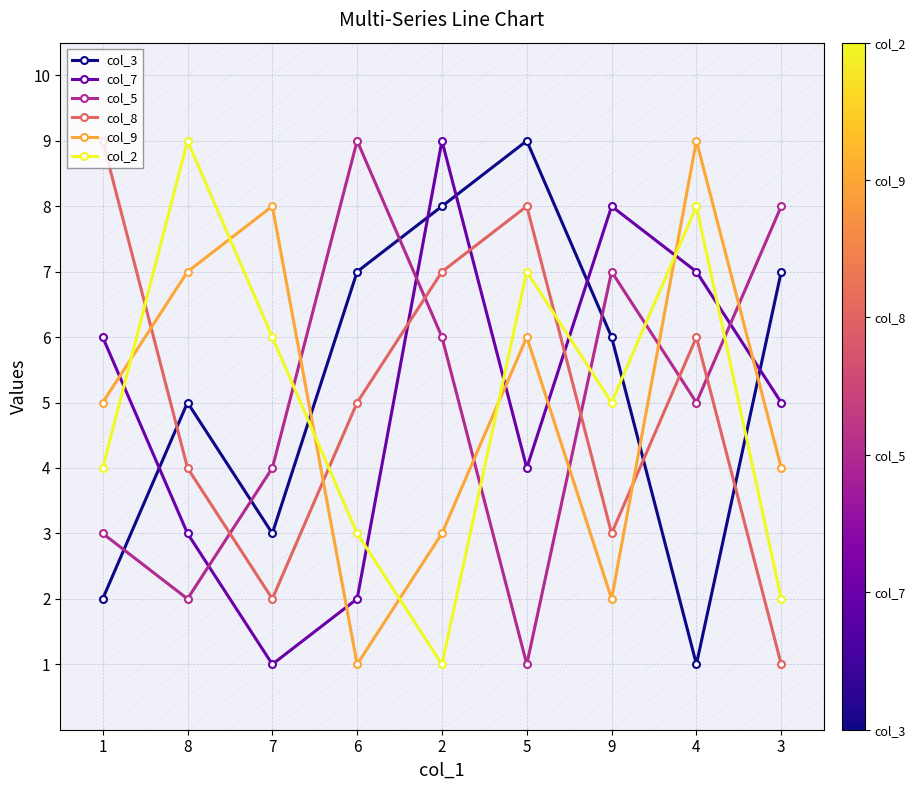

Where does the col_7 series first go above 5?

1